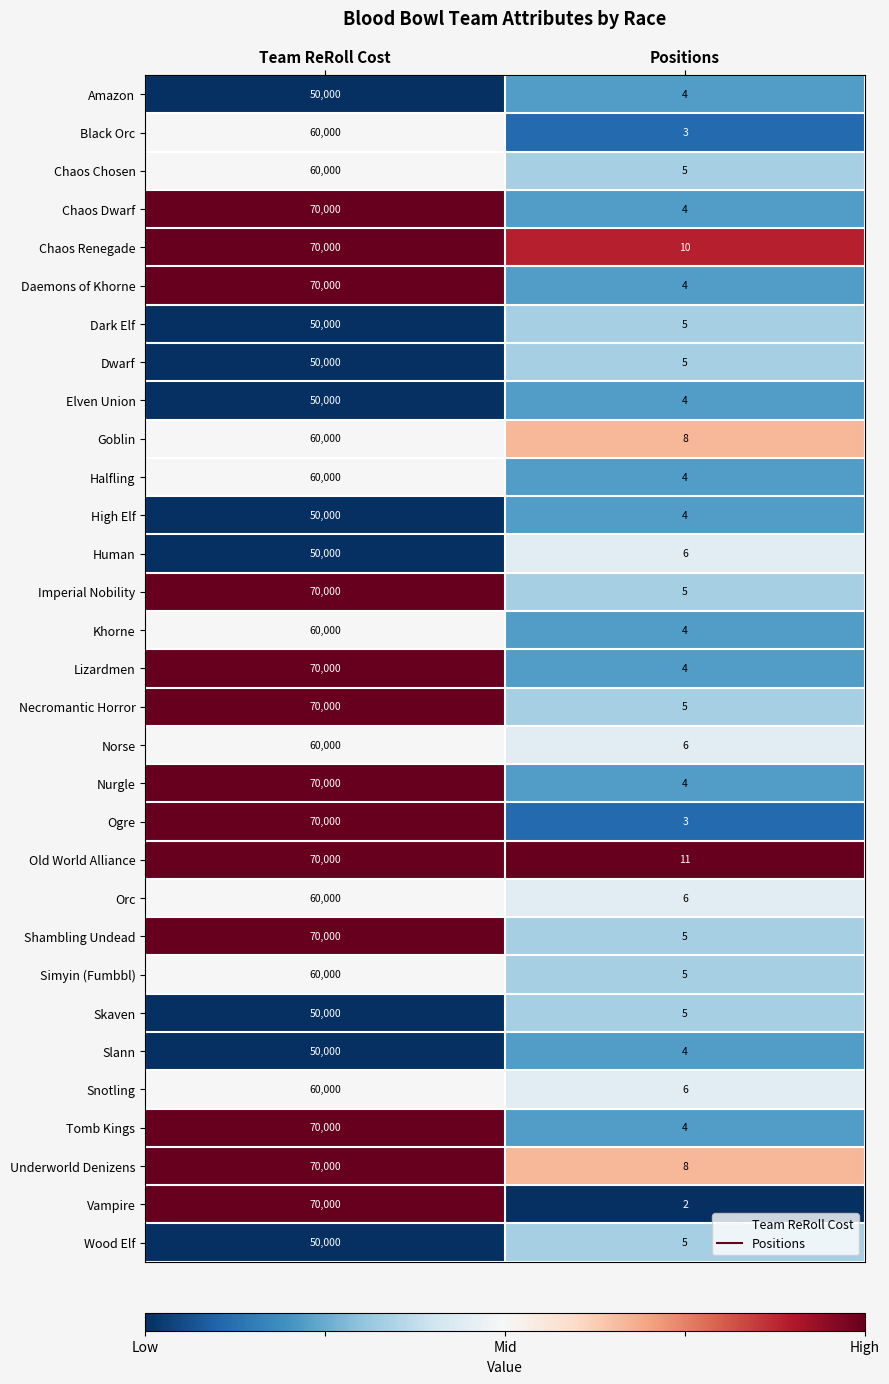

The Shambling Undead series shows 3 at Positions. True or false?

False